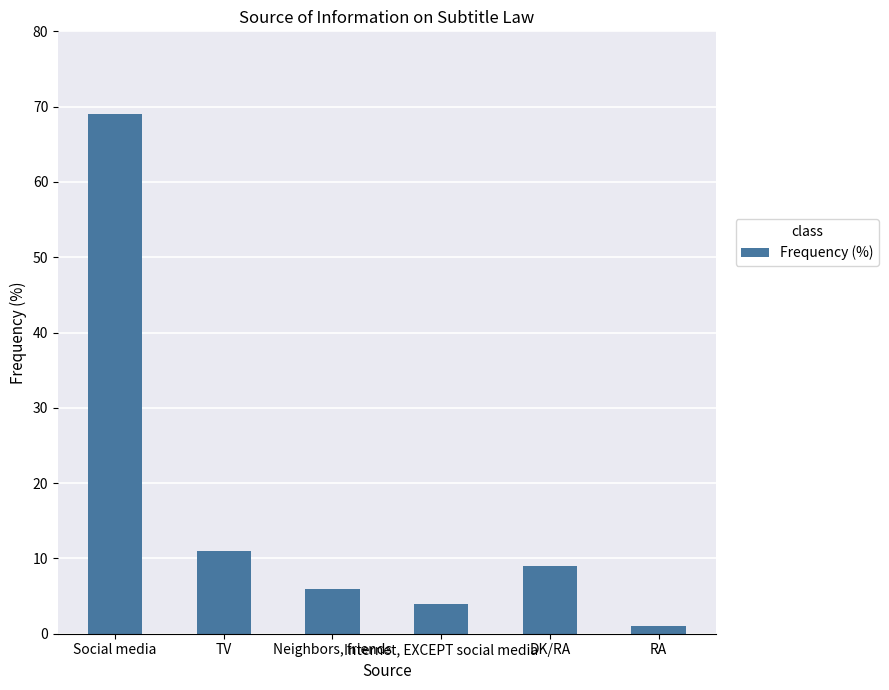

Which label corresponds to the smallest value in the chart?

RA